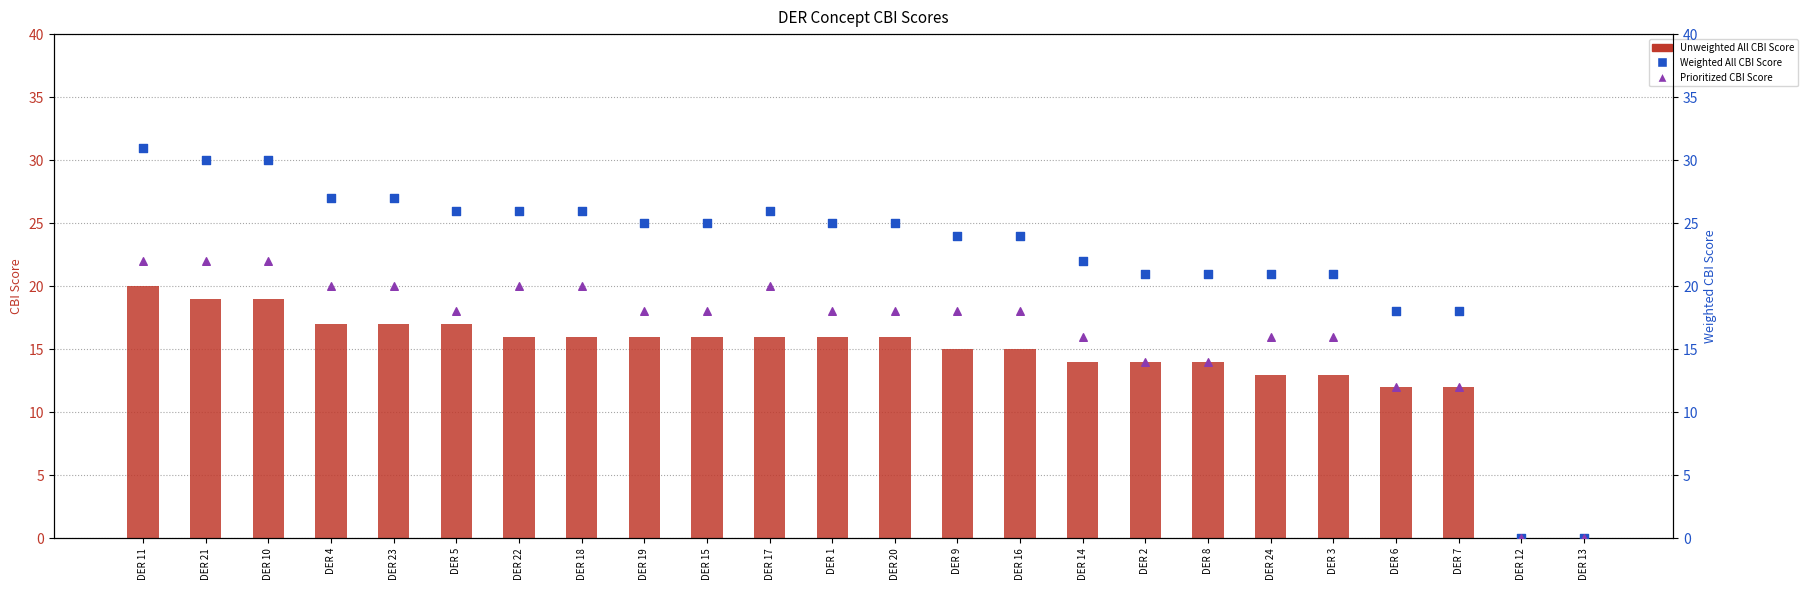

At how many categories does at least one series exceed 23?

15